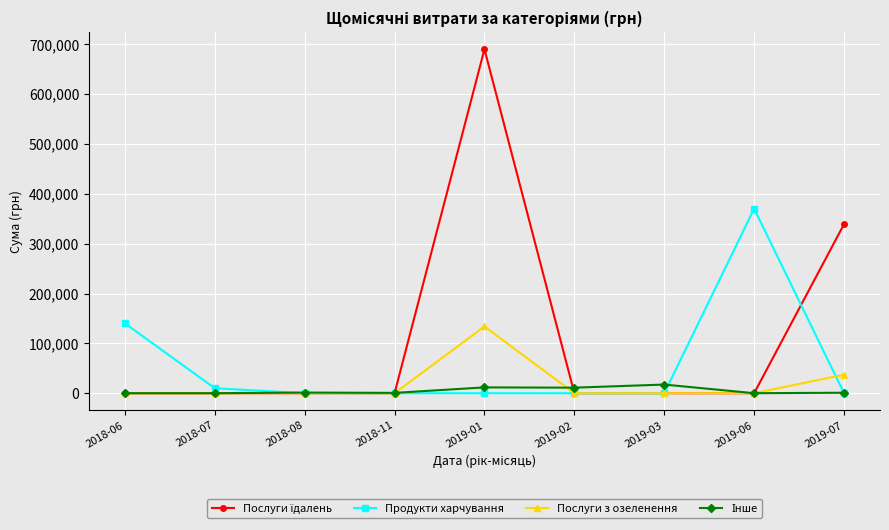

At how many categories does at least one series exceed 171980?

3